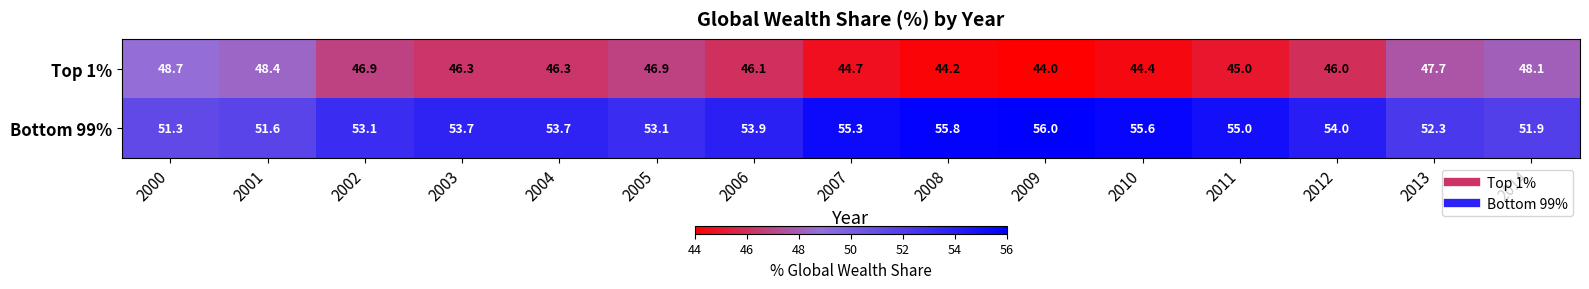

What is the difference between the maximum and minimum values in the Bottom 99% series?

4.7